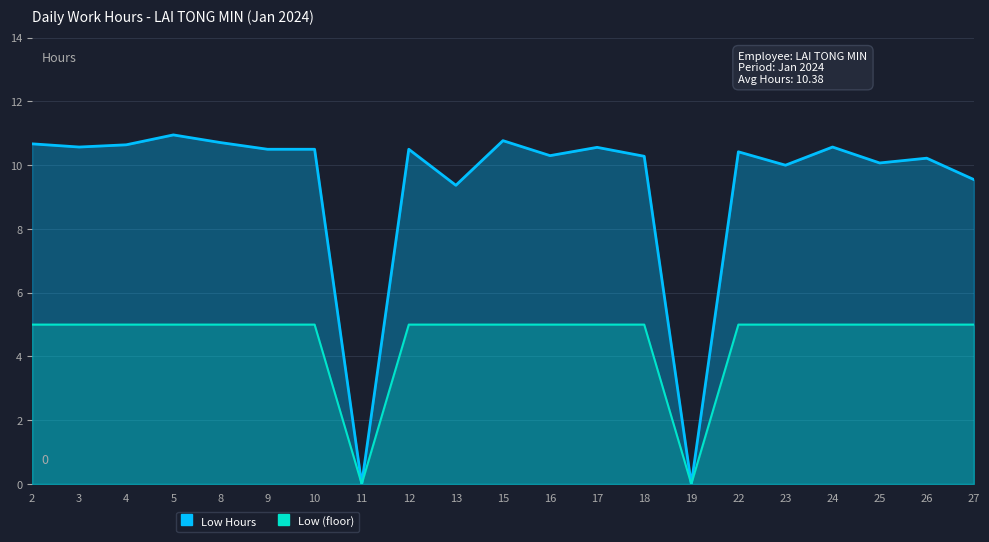

True or false: Low Hours and Low (floor) cross at least once.

False